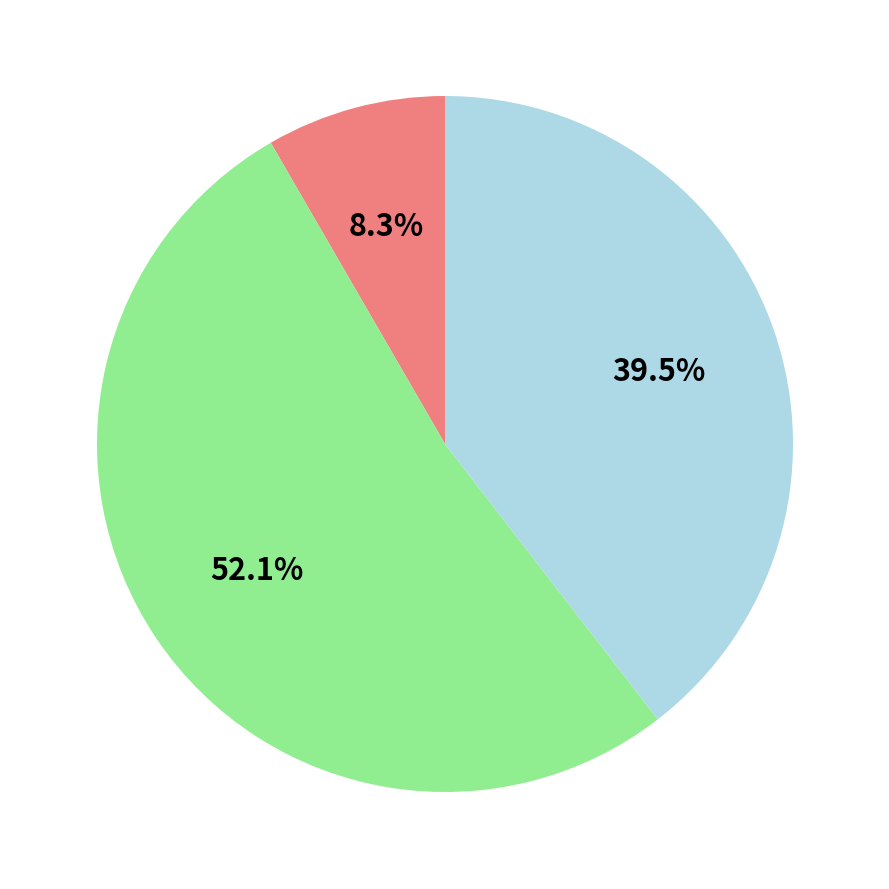

Is there any slice that represents more than half of the pie?

Yes